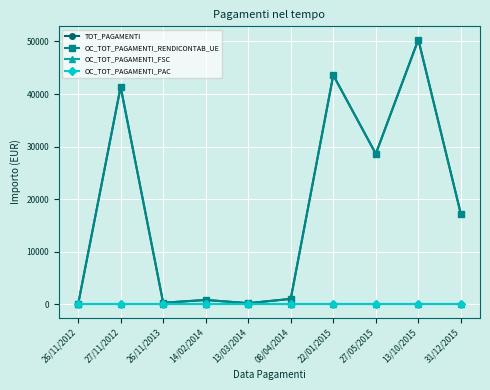

What is the greatest value displayed?

50356.7